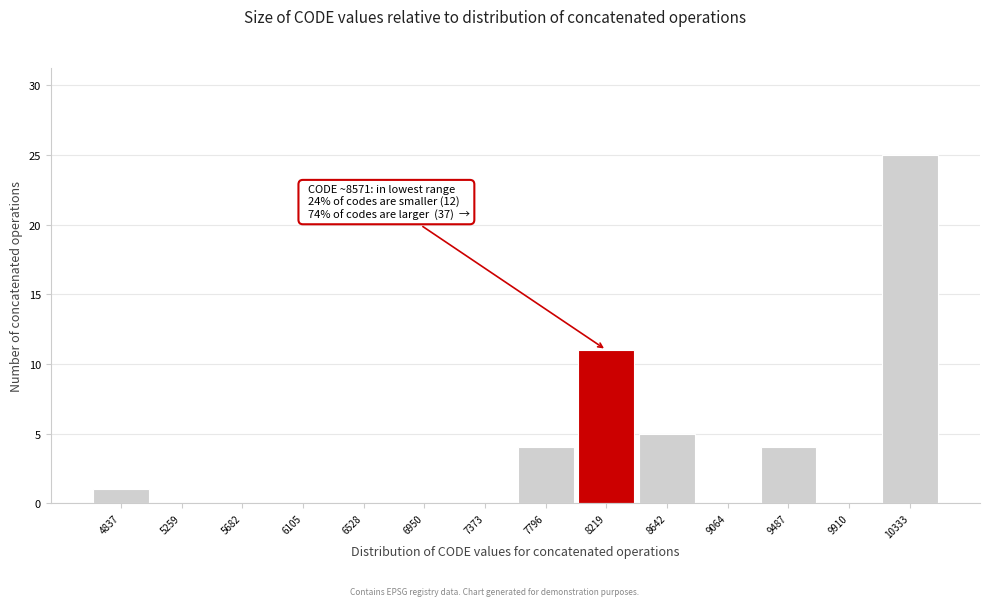

Reading left to right, list all the values displayed in this chart.

4837=1	5259=0	5682=0	6105=0	6528=0	6950=0	7373=0	7796=4	8219=11	8642=5	9064=0	9487=4	9910=0	10333=25